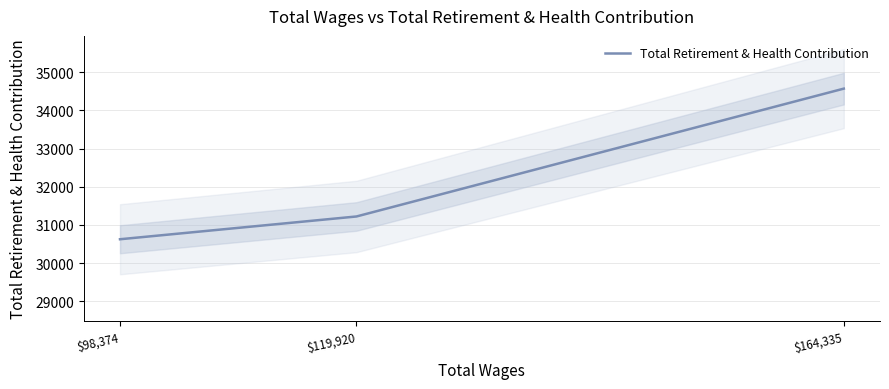

Does the chart have visible grid lines?

Yes